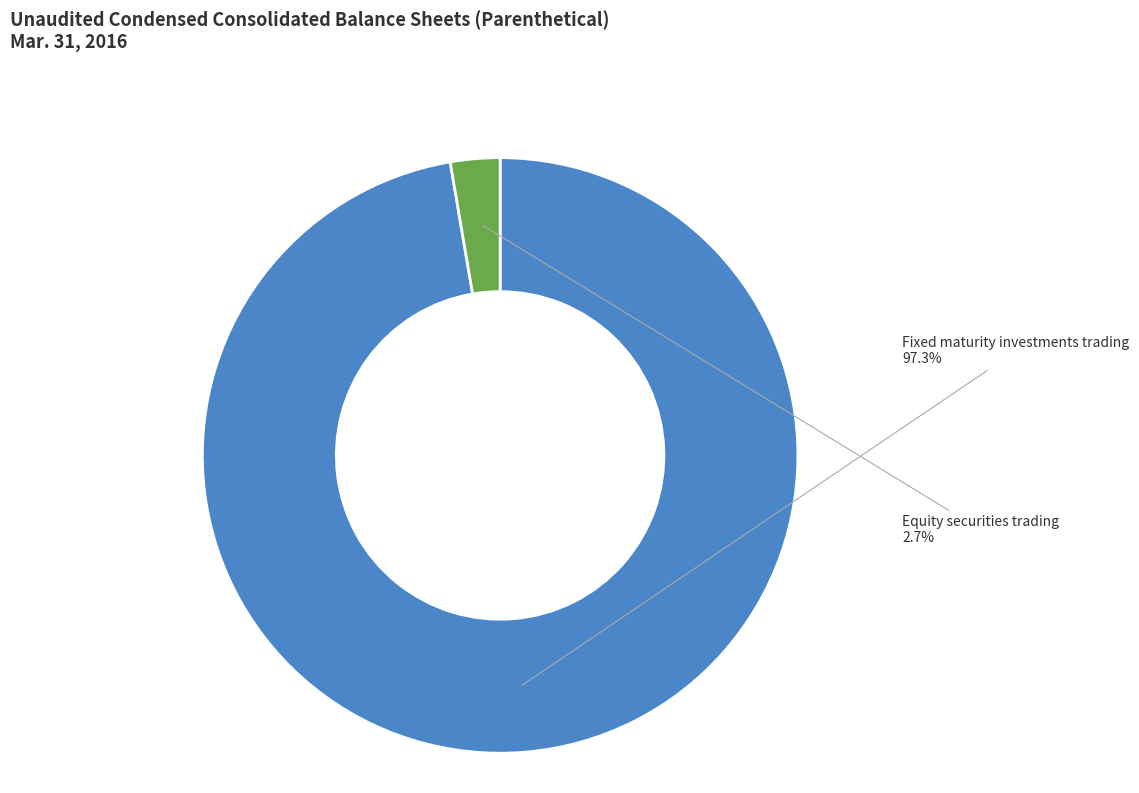

What is the largest slice in the pie chart?

Fixed maturity investments trading